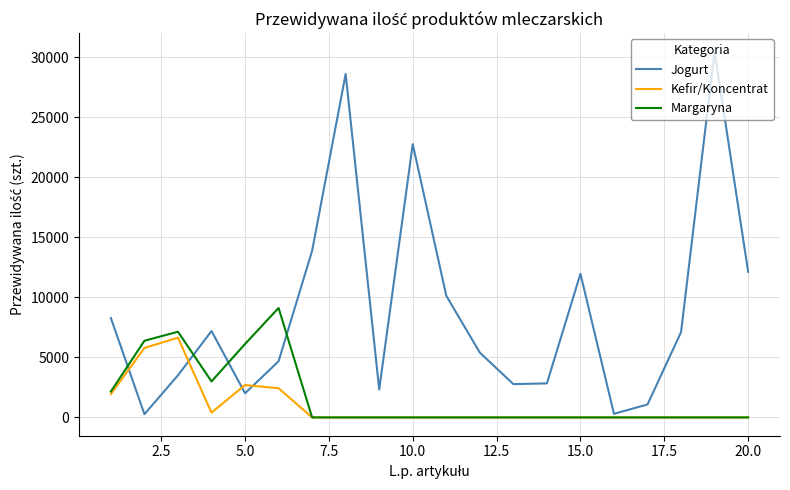

Which series has the largest total across all categories?

Jogurt